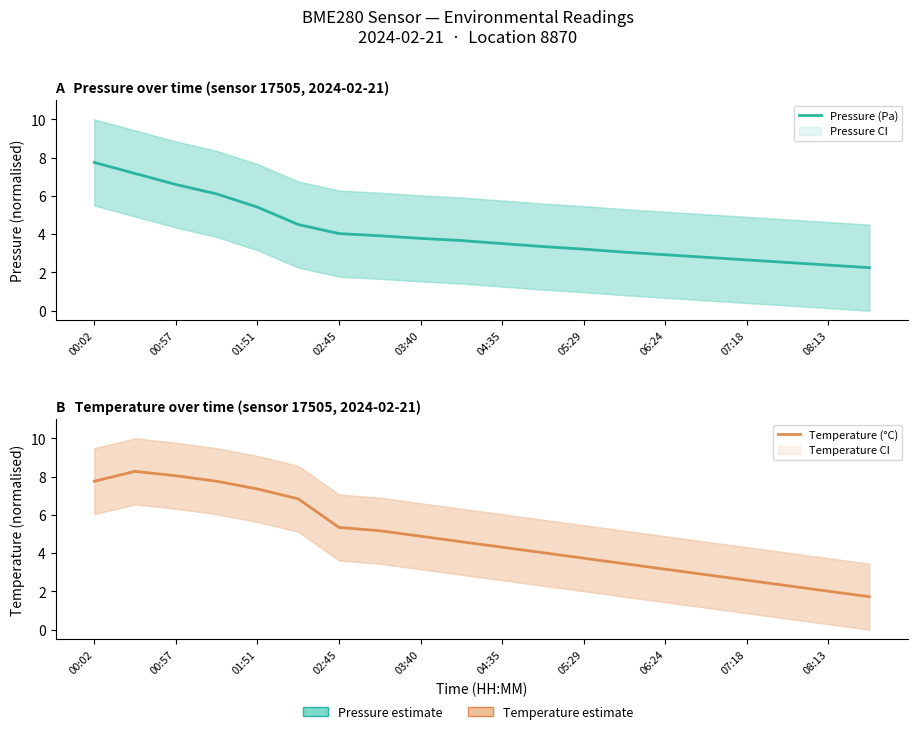

Does the chart have visible grid lines?

No